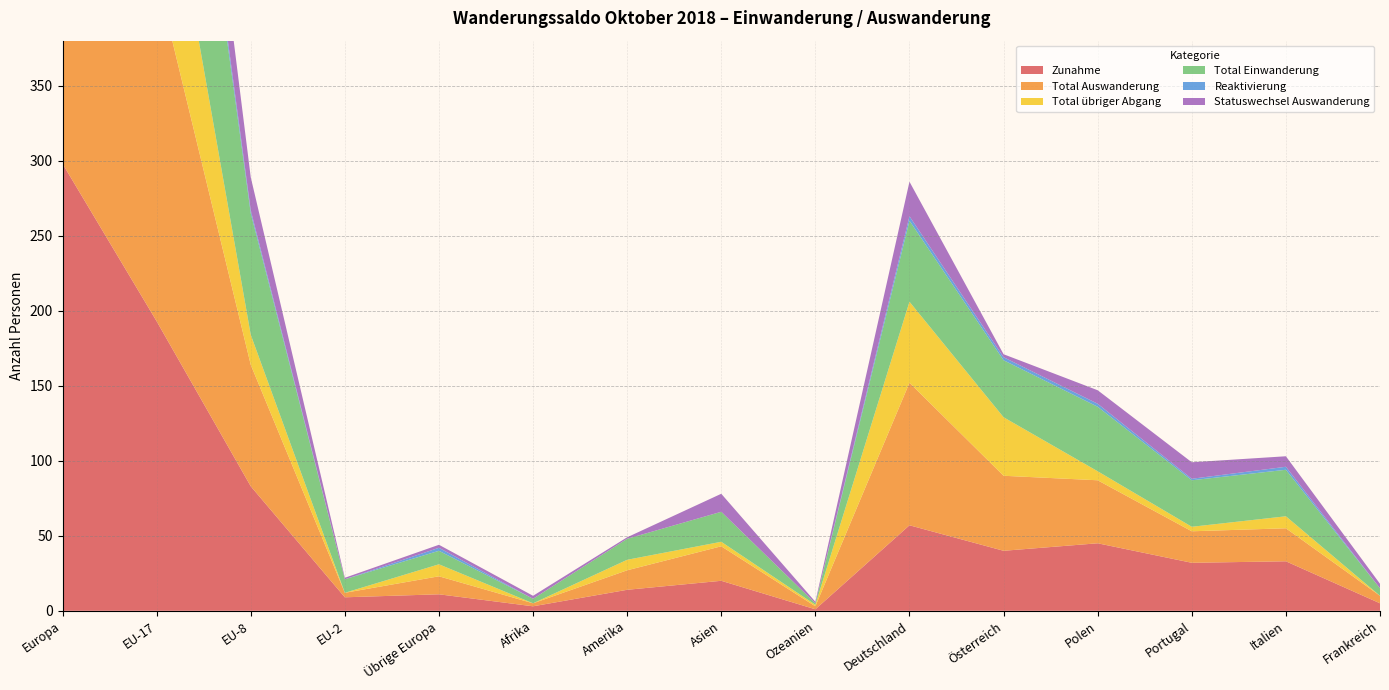

Reading left to right, list all the values displayed in this chart.

Zunahme: 298	193	83	9	11	3	14	20	1	57	40	45	32	33	5
Total Auswanderung: 328	230	81	3	12	2	13	23	2	95	50	42	21	22	5
Total übriger Abgang: 144	116	20	0	8	0	7	3	1	54	39	6	3	8	0
Total Einwanderung: 285	184	81	9	9	3	14	20	1	54	38	43	31	31	5
Reaktivierung: 13	9	2	0	2	0	0	0	0	3	2	2	1	2	0
Statuswechsel Auswanderung: 86	59	22	1	2	2	1	12	1	23	2	9	11	7	3